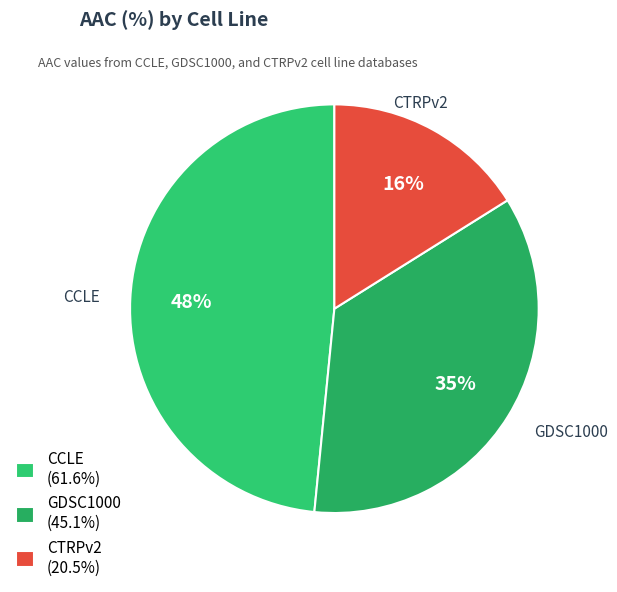

Between CCLE and GDSC1000, which is larger?

CCLE